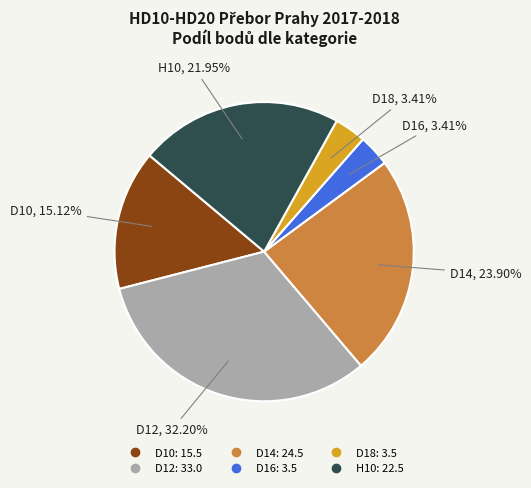

To the nearest percent, what is the difference between the largest and smallest slice percentages?

29%